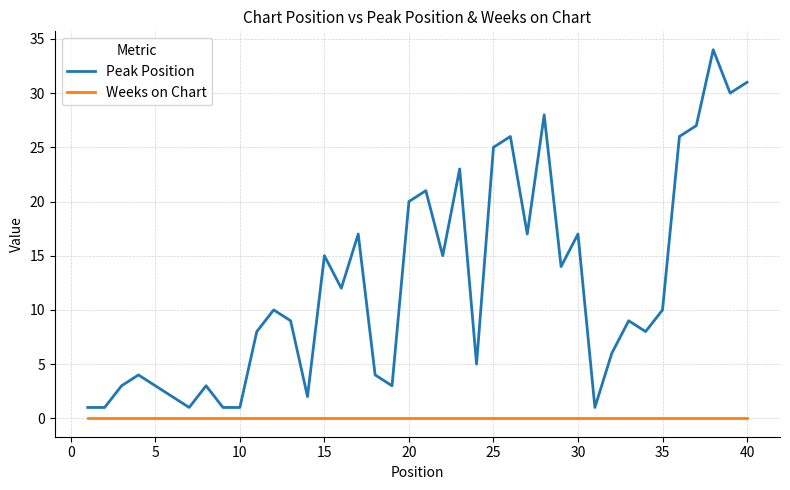

Rank the series by their maximum value, from highest to lowest.

Peak Position, Weeks on Chart